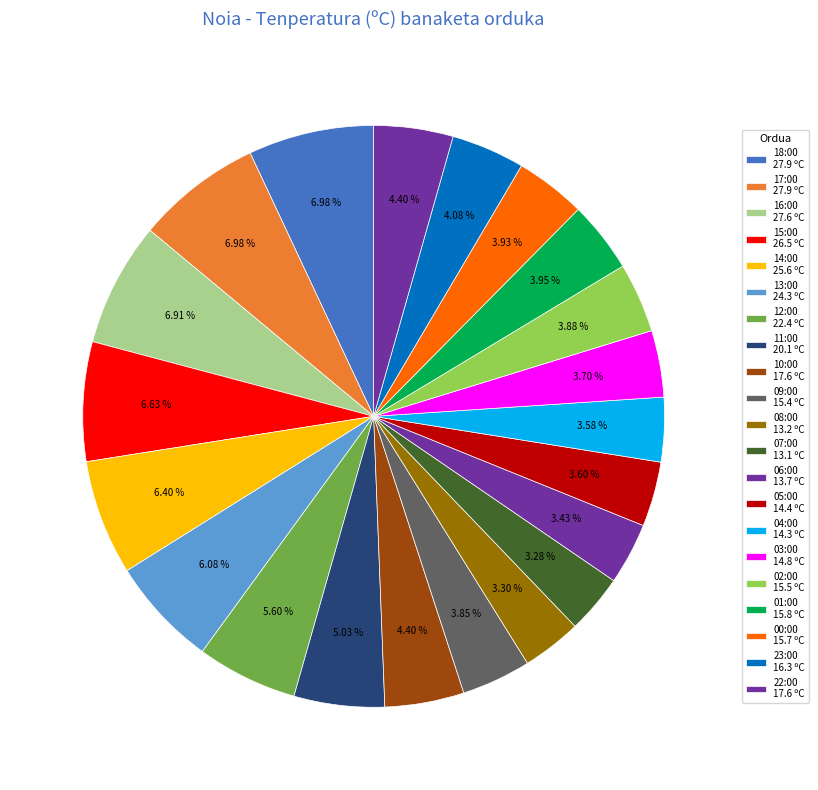

Count the number of slices in the pie.

21